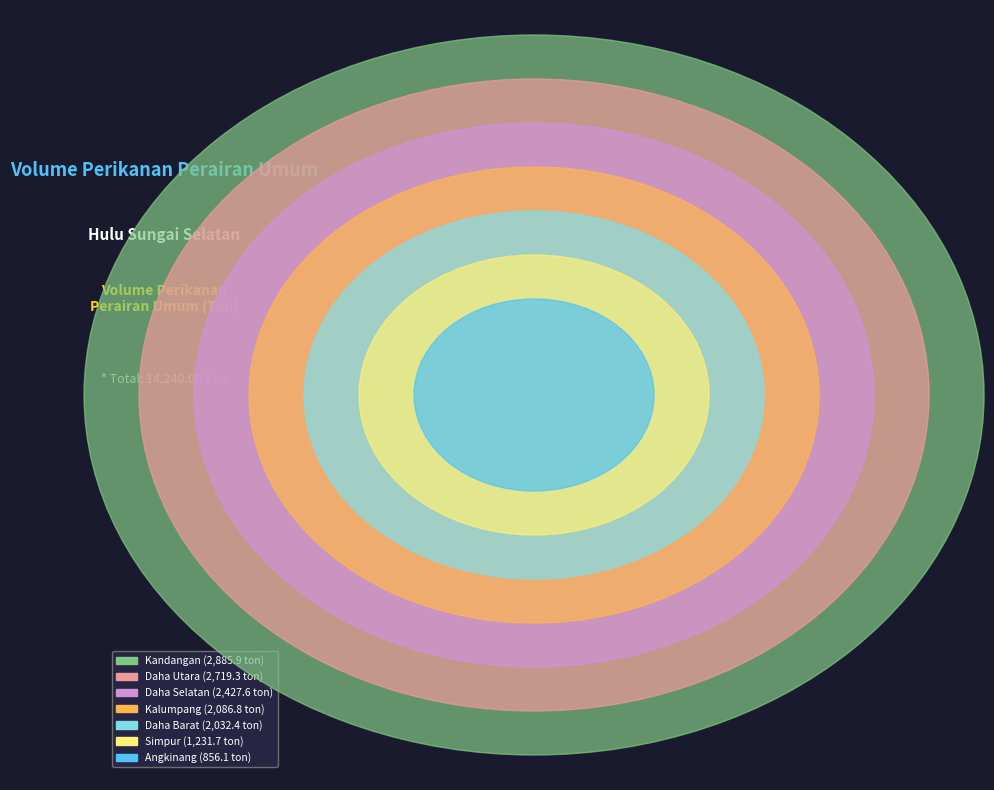

What is the smallest slice in the pie chart?

Angkinang